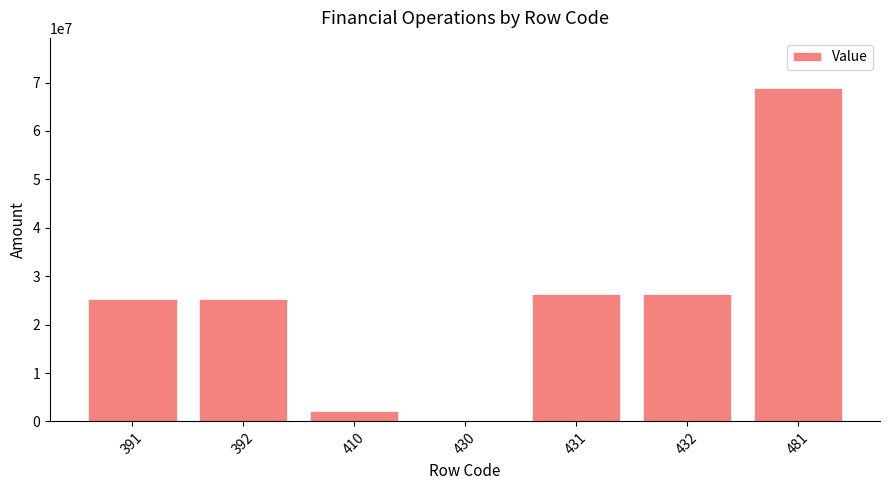

What is the ratio of the value at 432 to the value at 392?

1.0